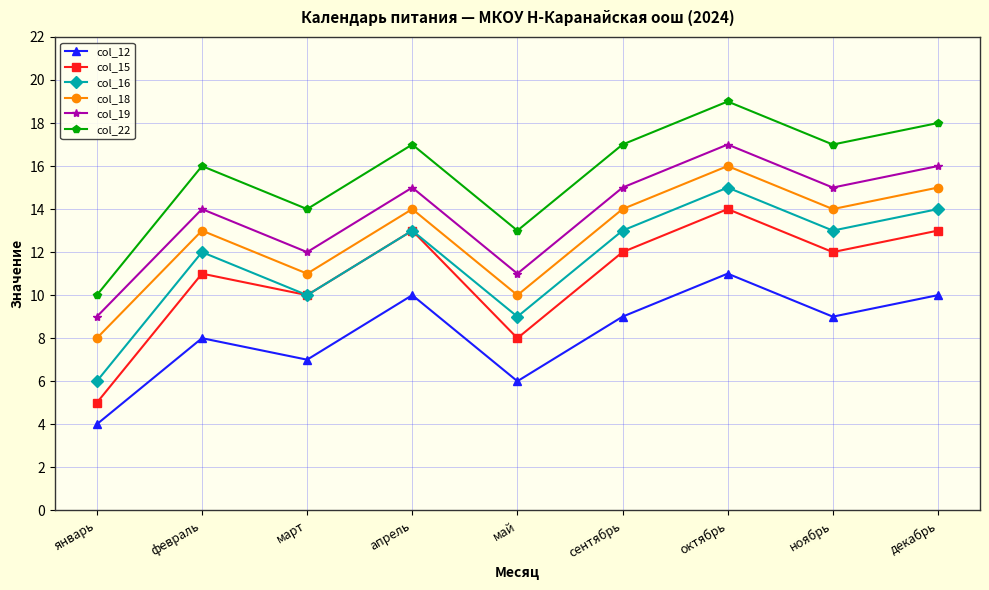

What is the value of the col_22 point at the 1st from the left?

10